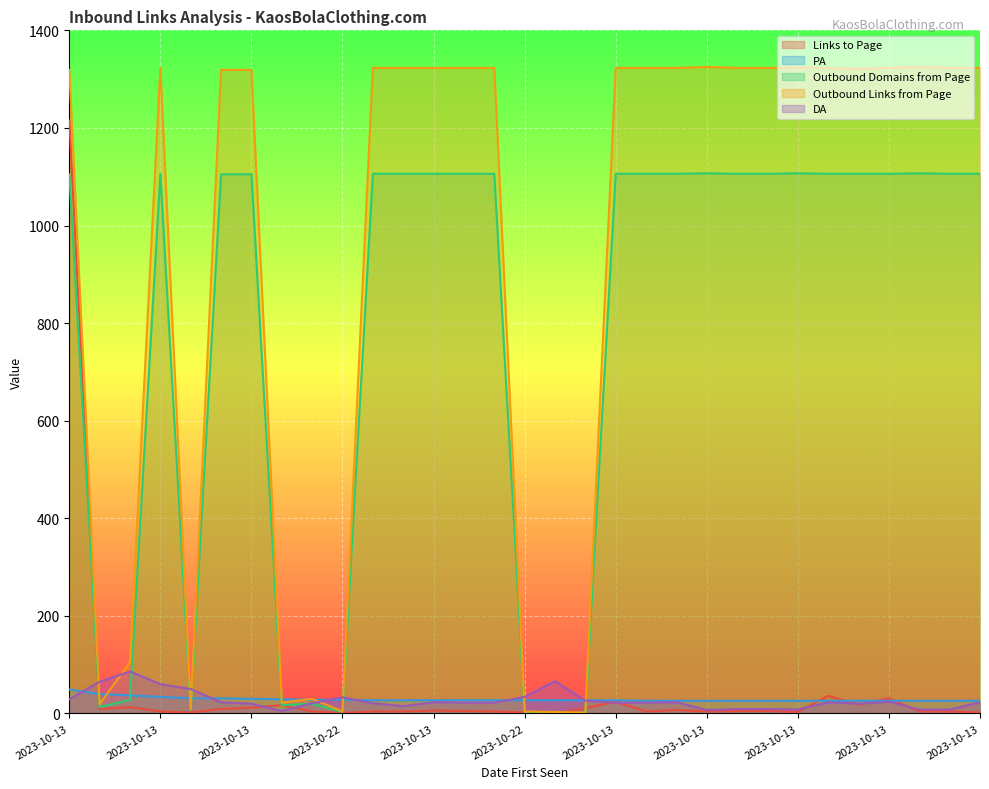

What is the difference between the second highest and minimum values in the PA series?

14